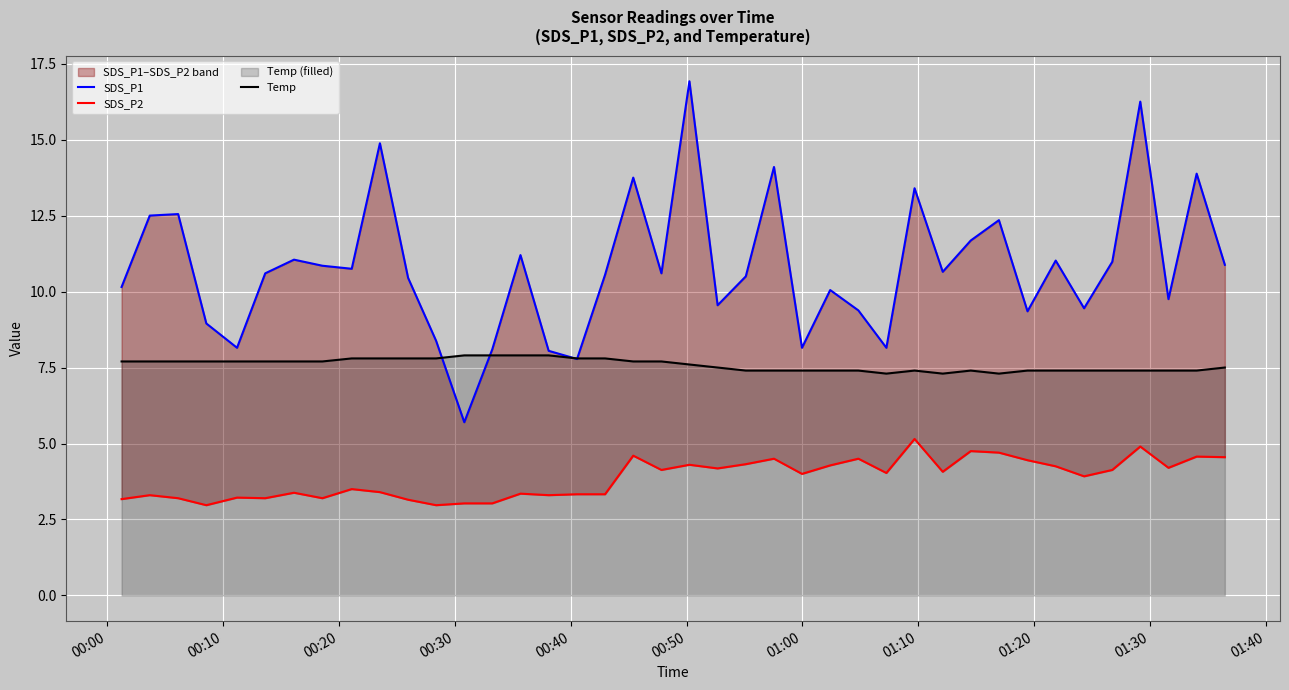

Rank the series by their maximum value, from highest to lowest.

SDS_P1, Temp, SDS_P2